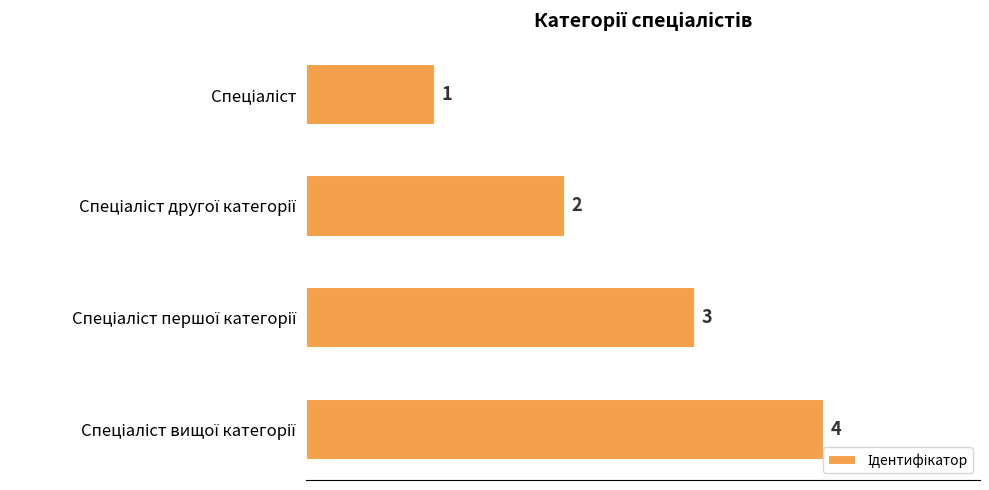

Count the values in the range 2 to 4.

3